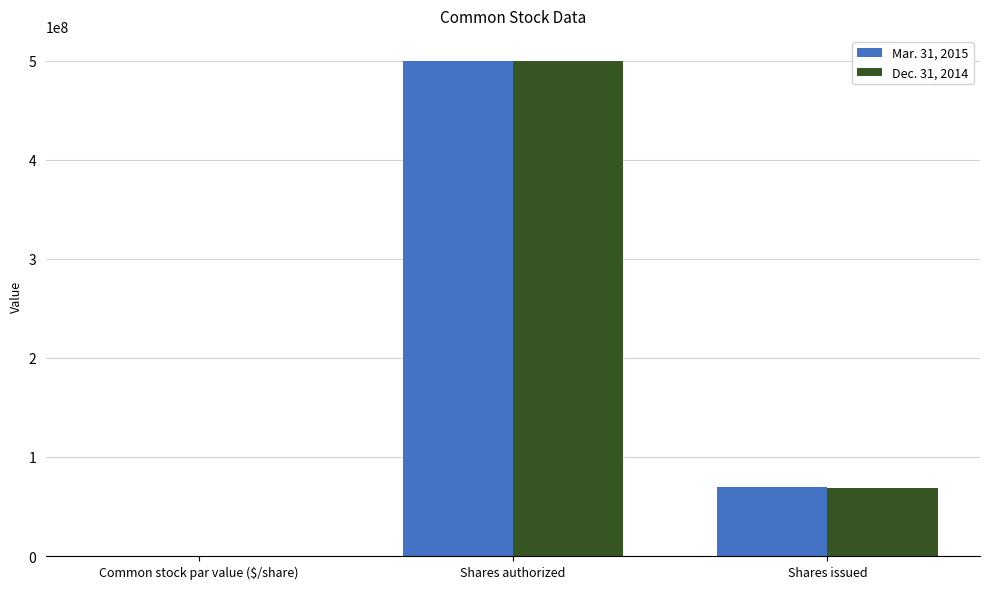

Does the chart contain stacked bars?

No